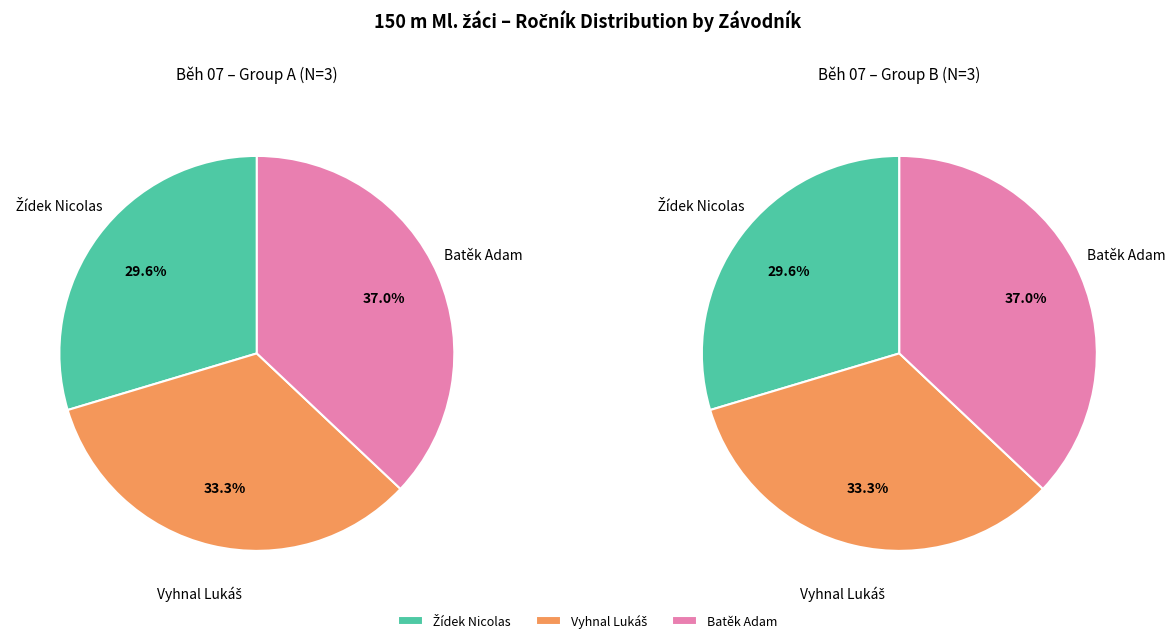

Approximately how many times larger is the value at Vyhnal Lukáš compared to Batěk Adam?

0.9